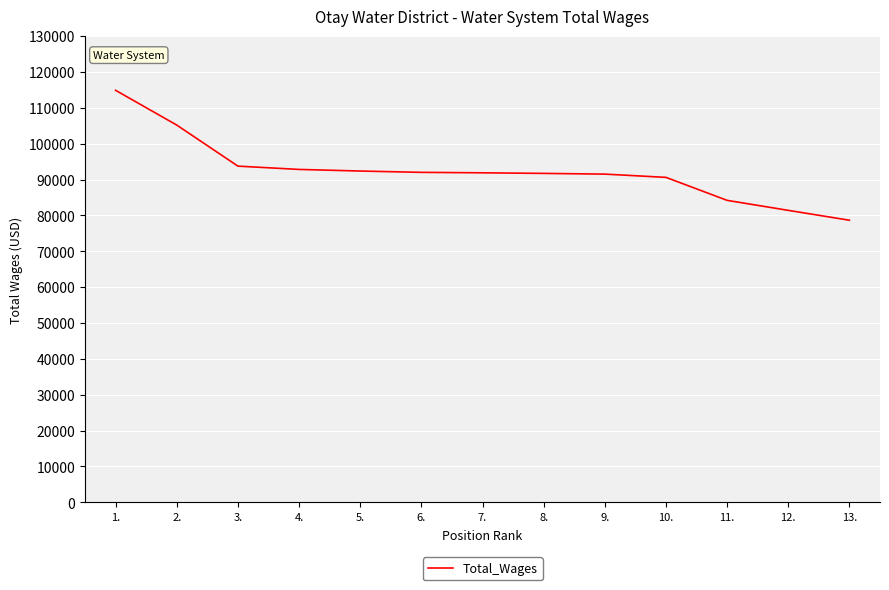

Read the value at 13..

78663